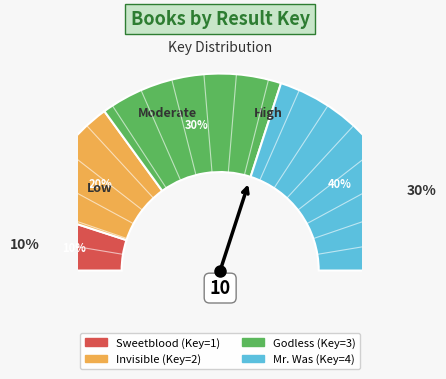

Does any single category account for the majority?

No